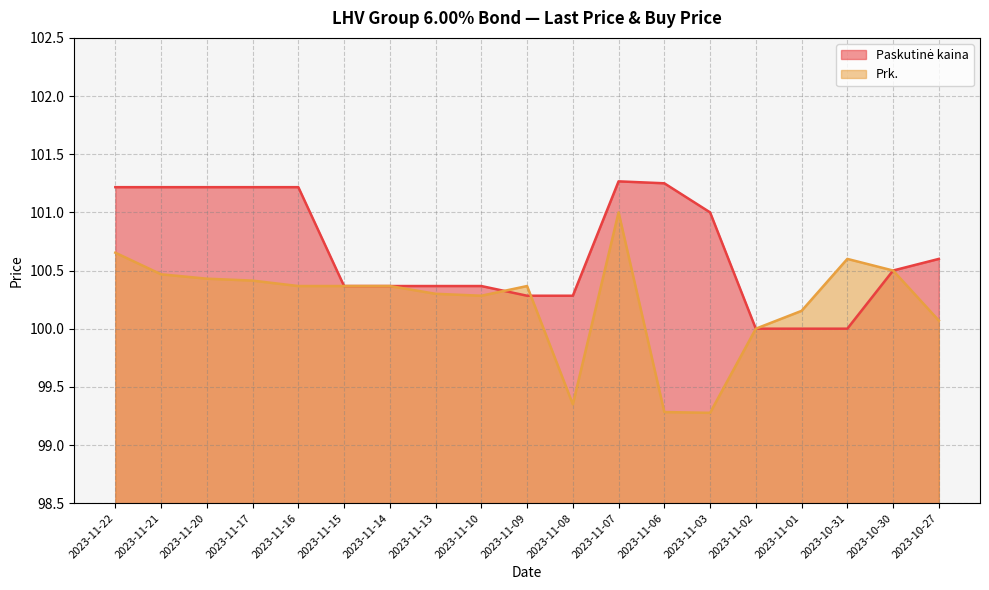

Reading left to right, transcribe all the data shown in this chart.

Paskutinė kaina: 2023-11-22=101.2	2023-11-21=101.2	2023-11-20=101.2	2023-11-17=101.2	2023-11-16=101.2	2023-11-15=100.4	2023-11-14=100.4	2023-11-13=100.4	2023-11-10=100.4	2023-11-09=100.3	2023-11-08=100.3	2023-11-07=101.3	2023-11-06=101.2	2023-11-03=101.0	2023-11-02=100.0	2023-11-01=100.0	2023-10-31=100.0	2023-10-30=100.5	2023-10-27=100.6
Prk.: 2023-11-22=100.7	2023-11-21=100.5	2023-11-20=100.4	2023-11-17=100.4	2023-11-16=100.4	2023-11-15=100.4	2023-11-14=100.4	2023-11-13=100.3	2023-11-10=100.3	2023-11-09=100.4	2023-11-08=99.3	2023-11-07=101.0	2023-11-06=99.3	2023-11-03=99.3	2023-11-02=100.0	2023-11-01=100.2	2023-10-31=100.6	2023-10-30=100.5	2023-10-27=100.1